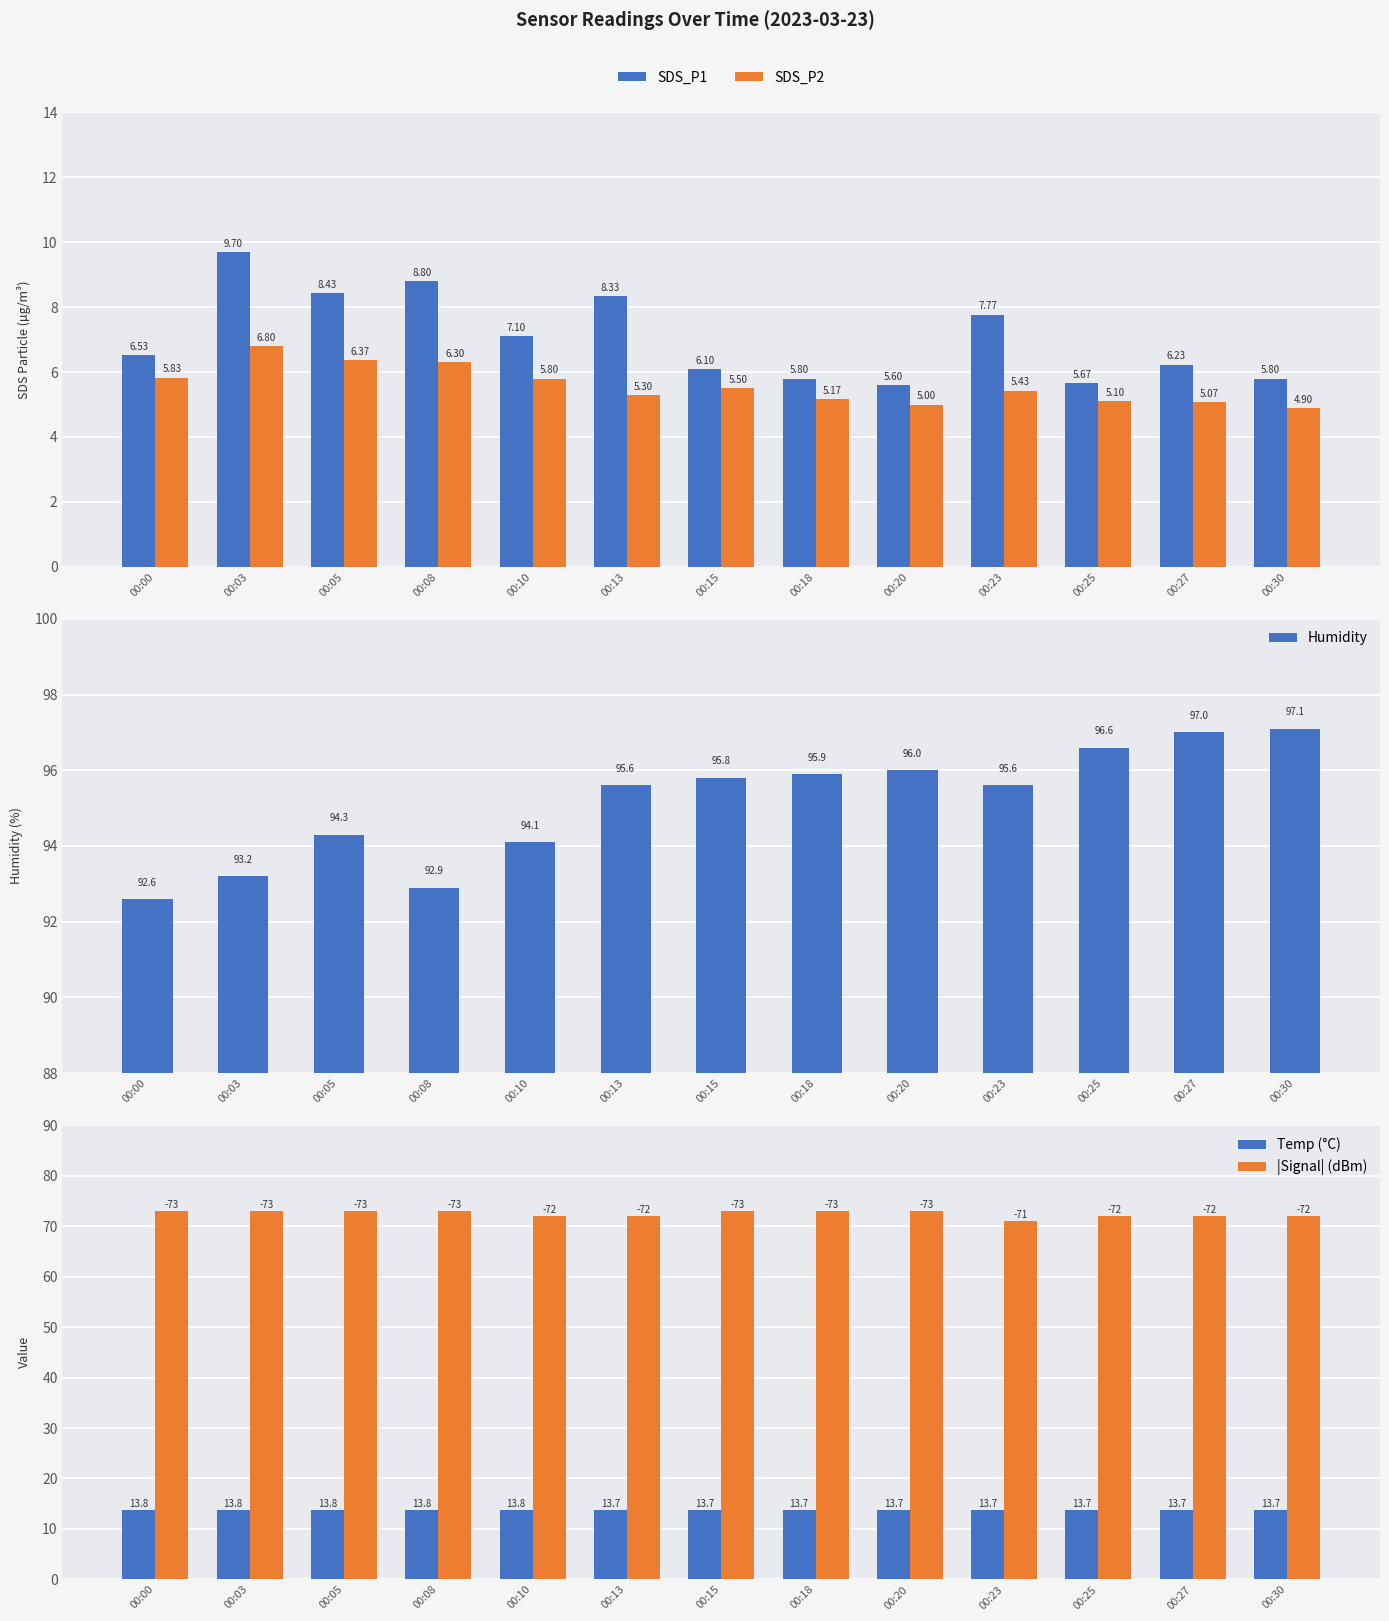

How many Temp (°C) values are between 13 and 14?

13